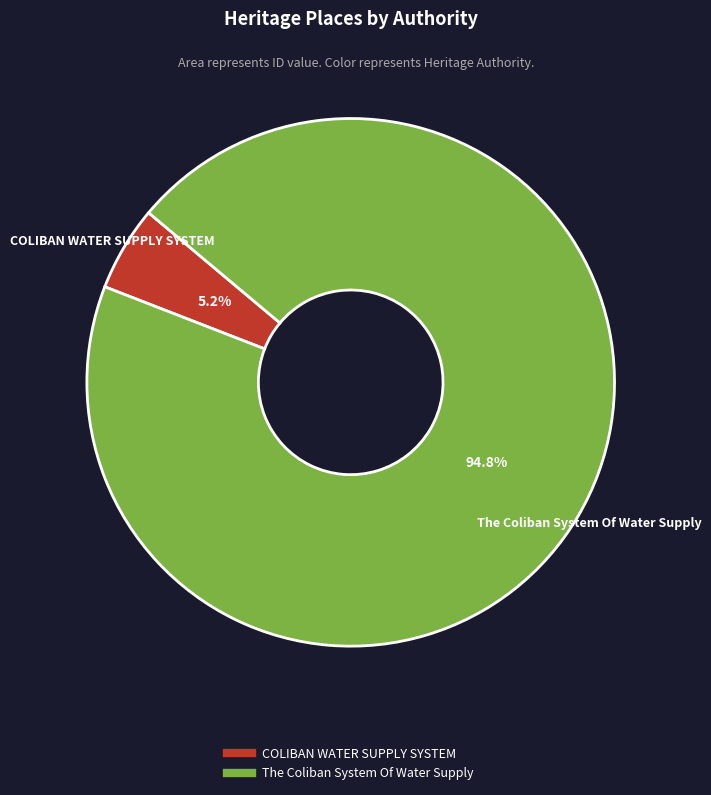

Is there a majority slice in this chart?

Yes